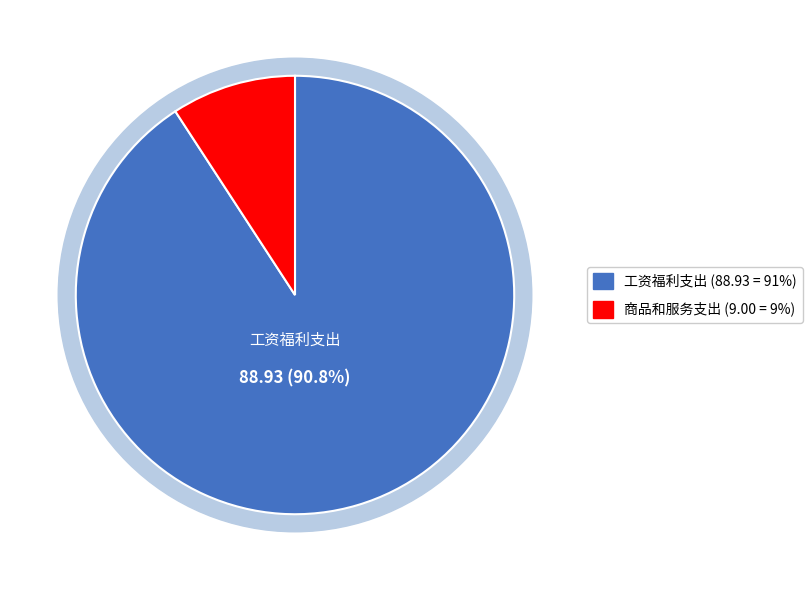

Which category has the biggest portion of the pie?

工资福利支出